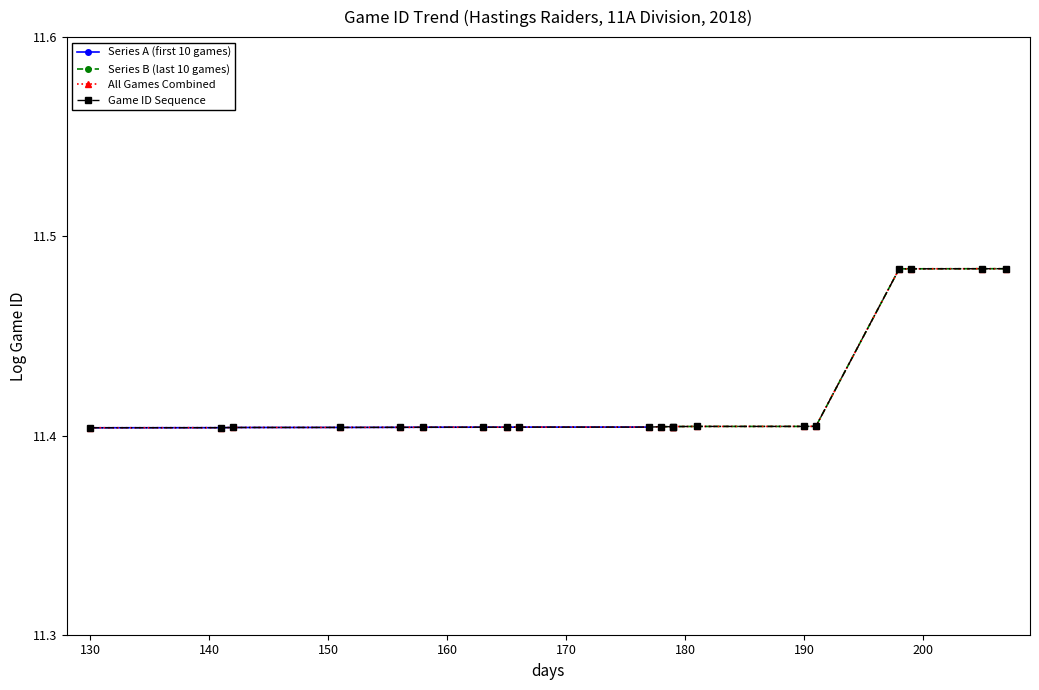

How many Series A (first 10 games) values are between 11 and 12?

10